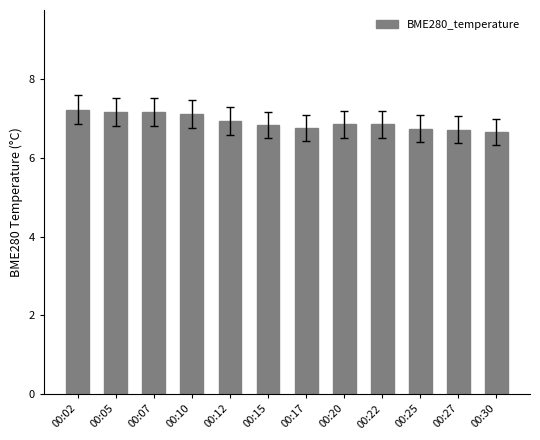

What is the change in value from 00:20 to 00:27?

-0.1